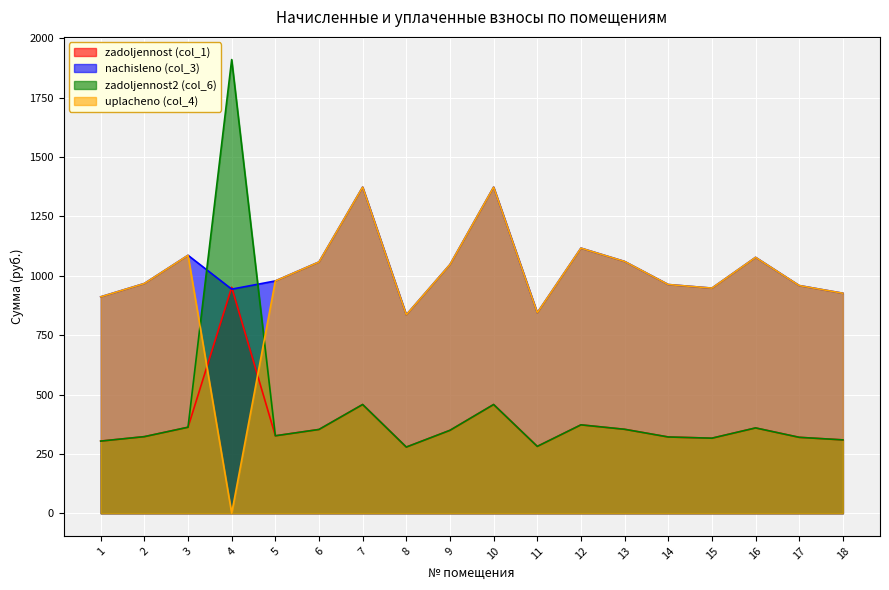

Which label corresponds to the largest value in the chart?

4